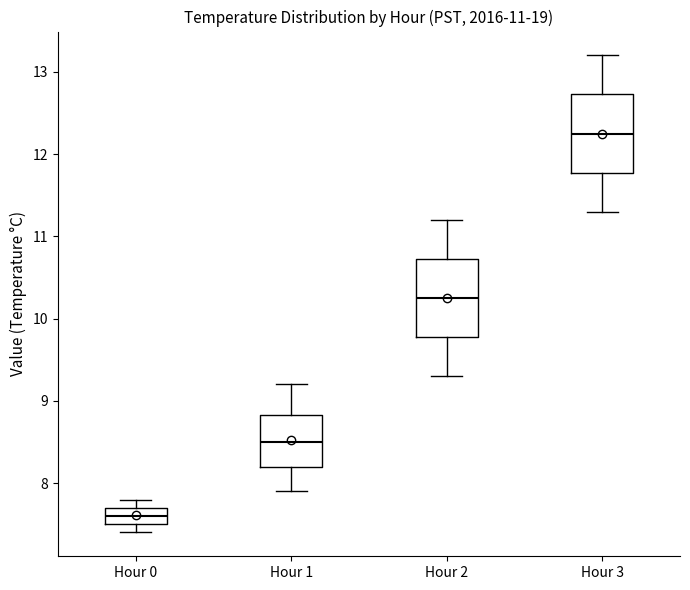

Which box's median line is the highest?

Hour 3